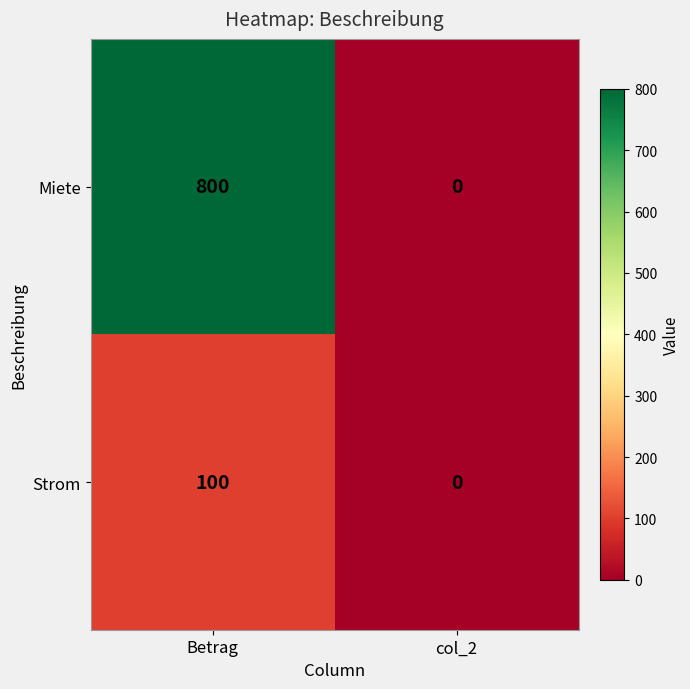

Which series changed the most between Betrag and col_2?

Miete